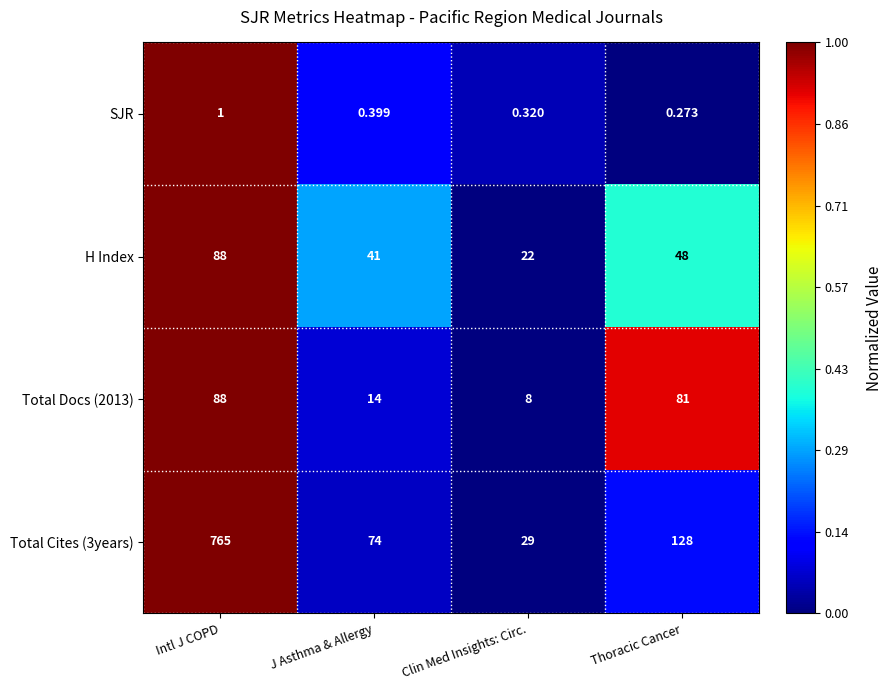

At how many categories does at least one series exceed 0?

4